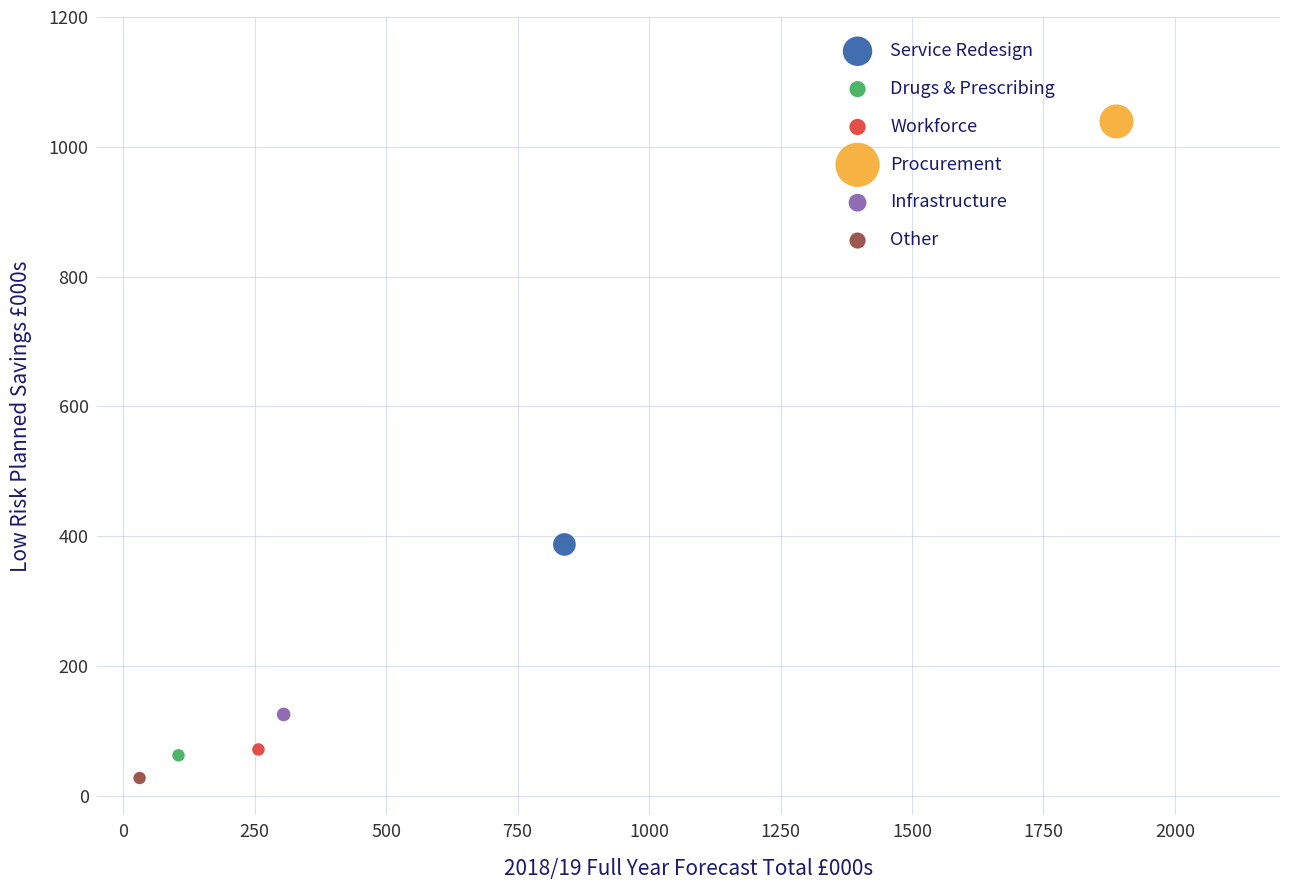

Which series reaches the minimum Y coordinate?

Other